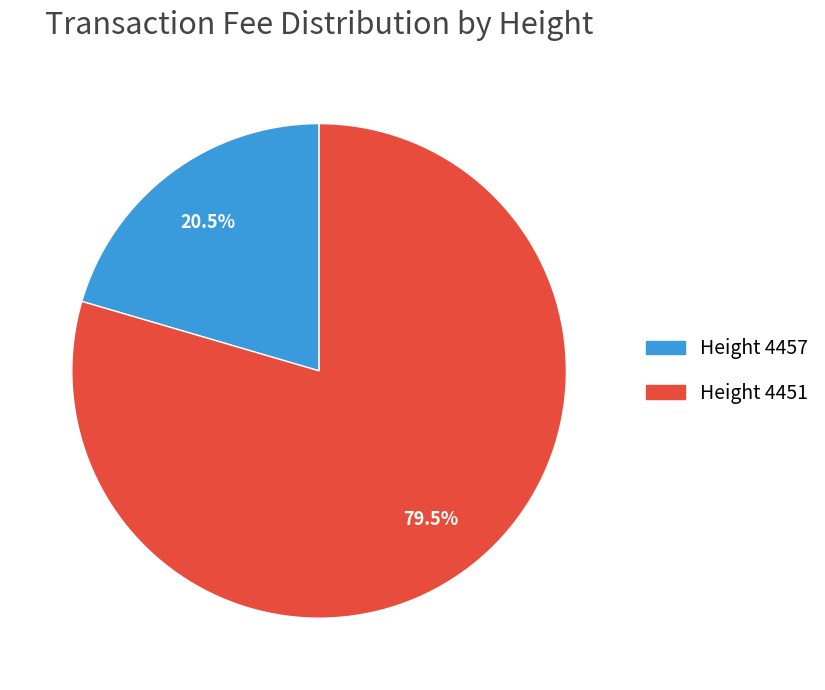

Which category has the biggest portion of the pie?

Height 4451